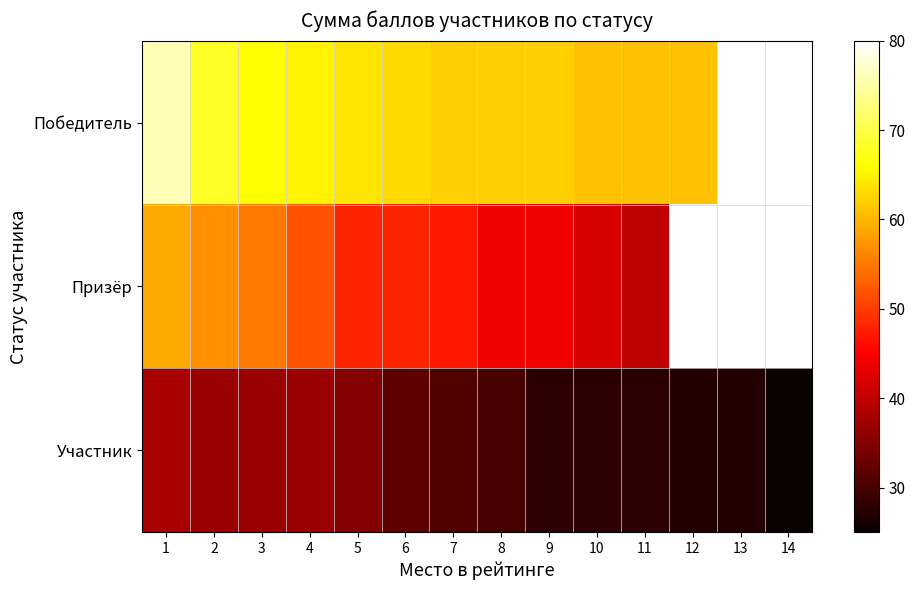

How many positive values does the Победитель series have?

12